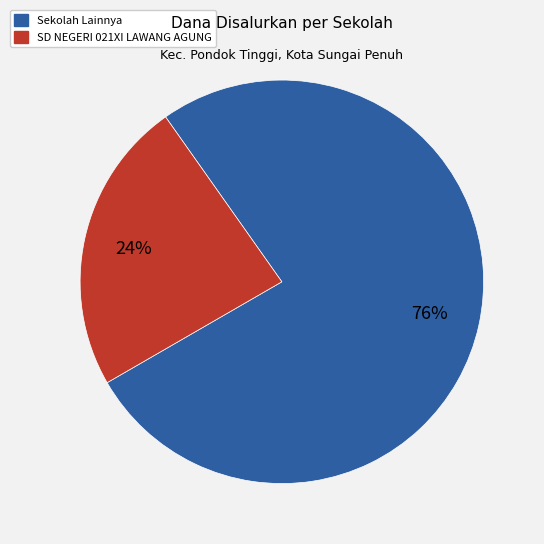

To the nearest percent, what is the average slice percentage?

50%